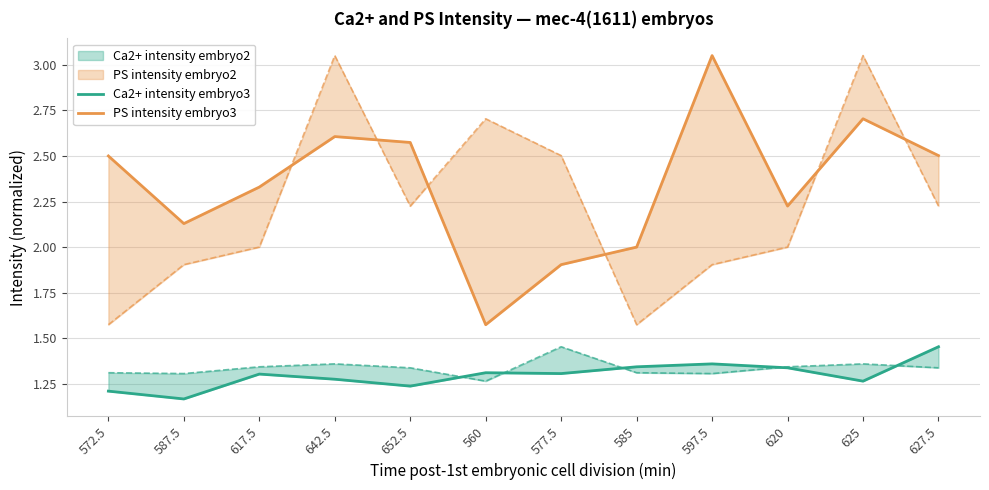

Is the value of Ca2+ intensity embryo3 at 627.5 greater than the value of PS intensity embryo3 at 597.5?

No